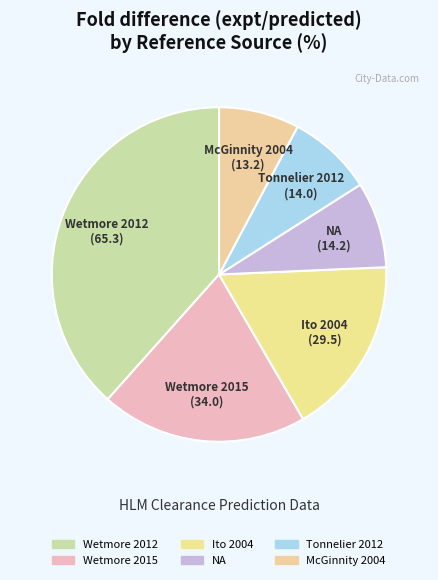

How many segments does this pie chart have?

6